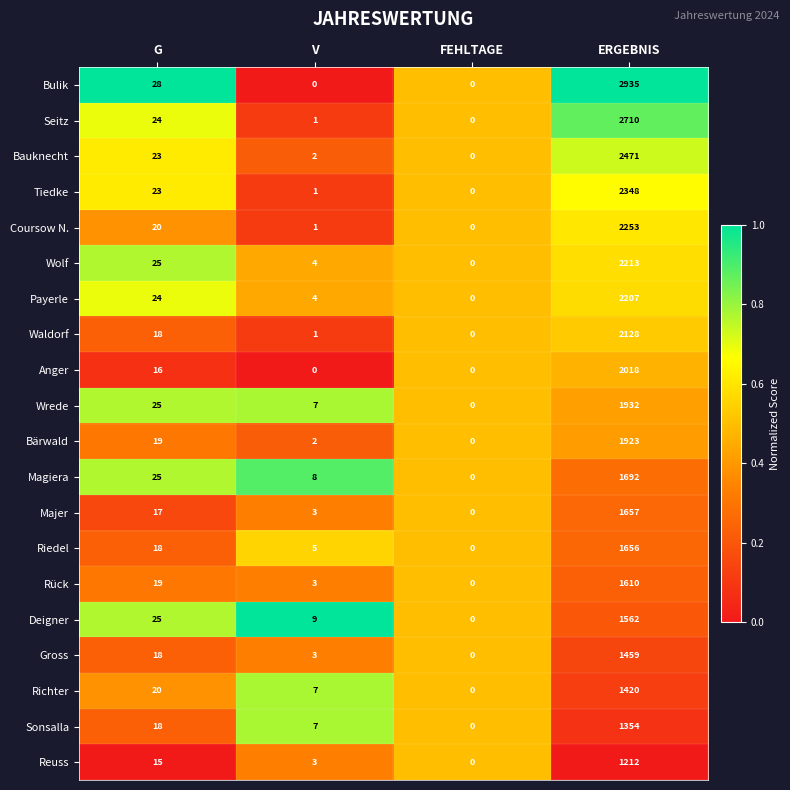

Which series changed the most between FEHLTAGE and ERGEBNIS?

Bulik